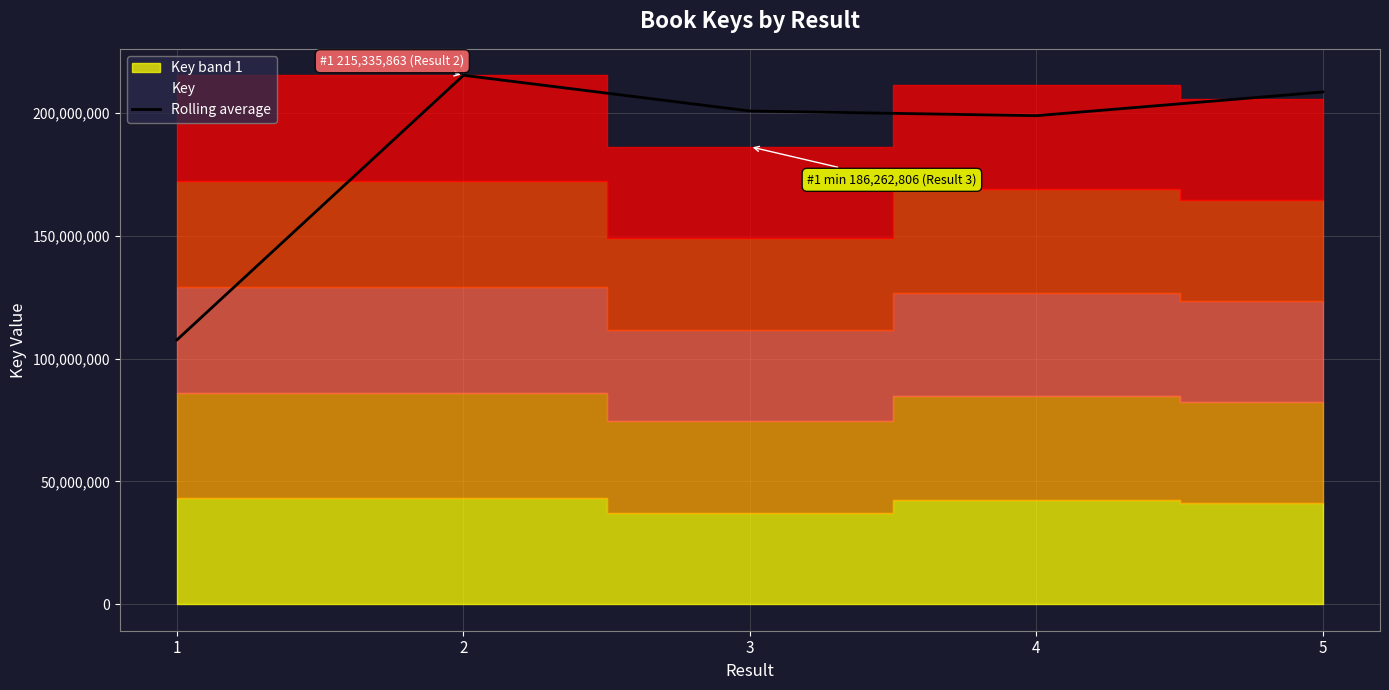

What is the sum of all values?

931223164.0